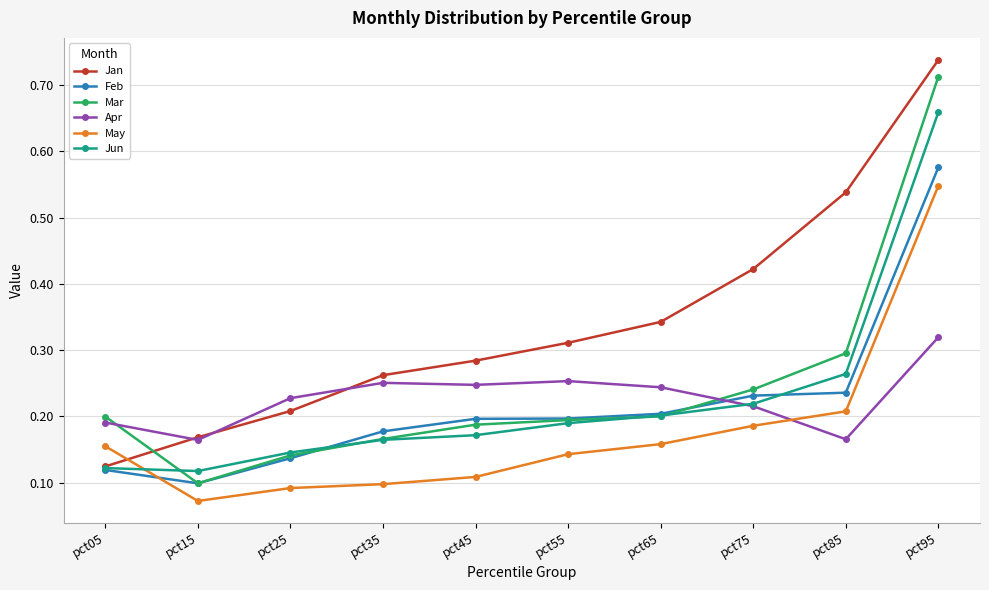

The Apr series shows 0.3 at pct55. True or false?

True